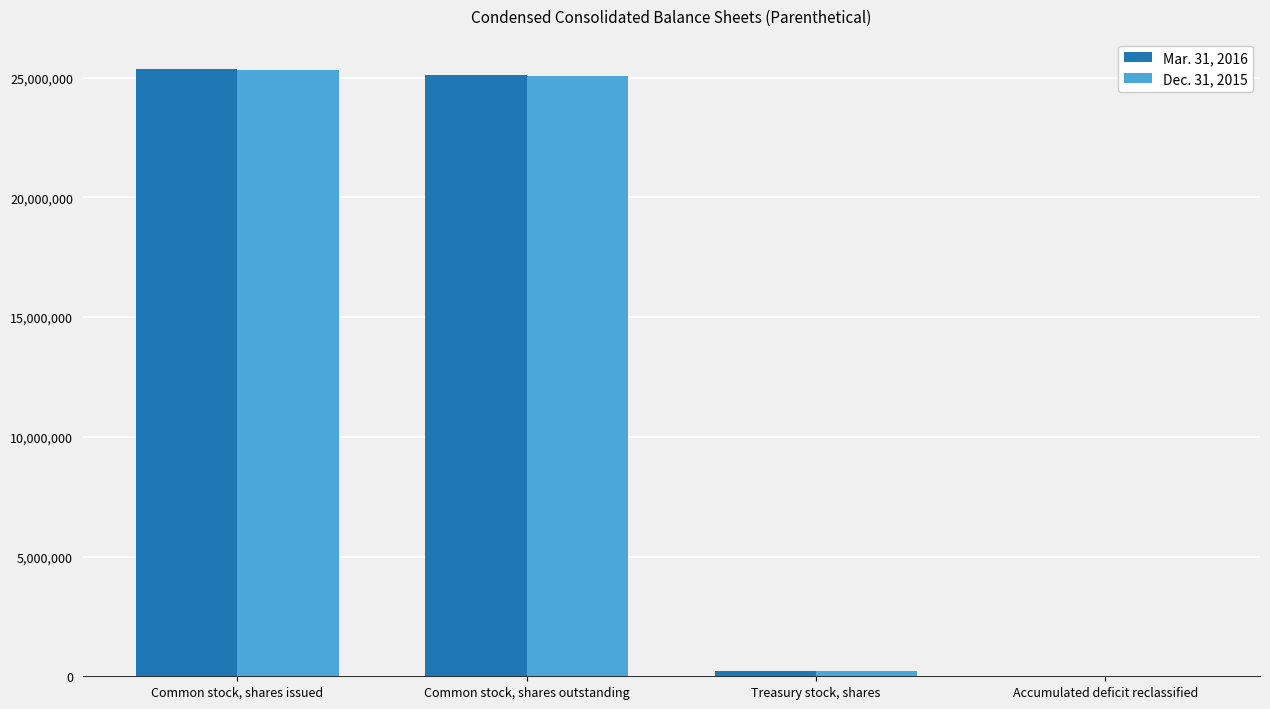

What is the greatest value displayed?

25354863